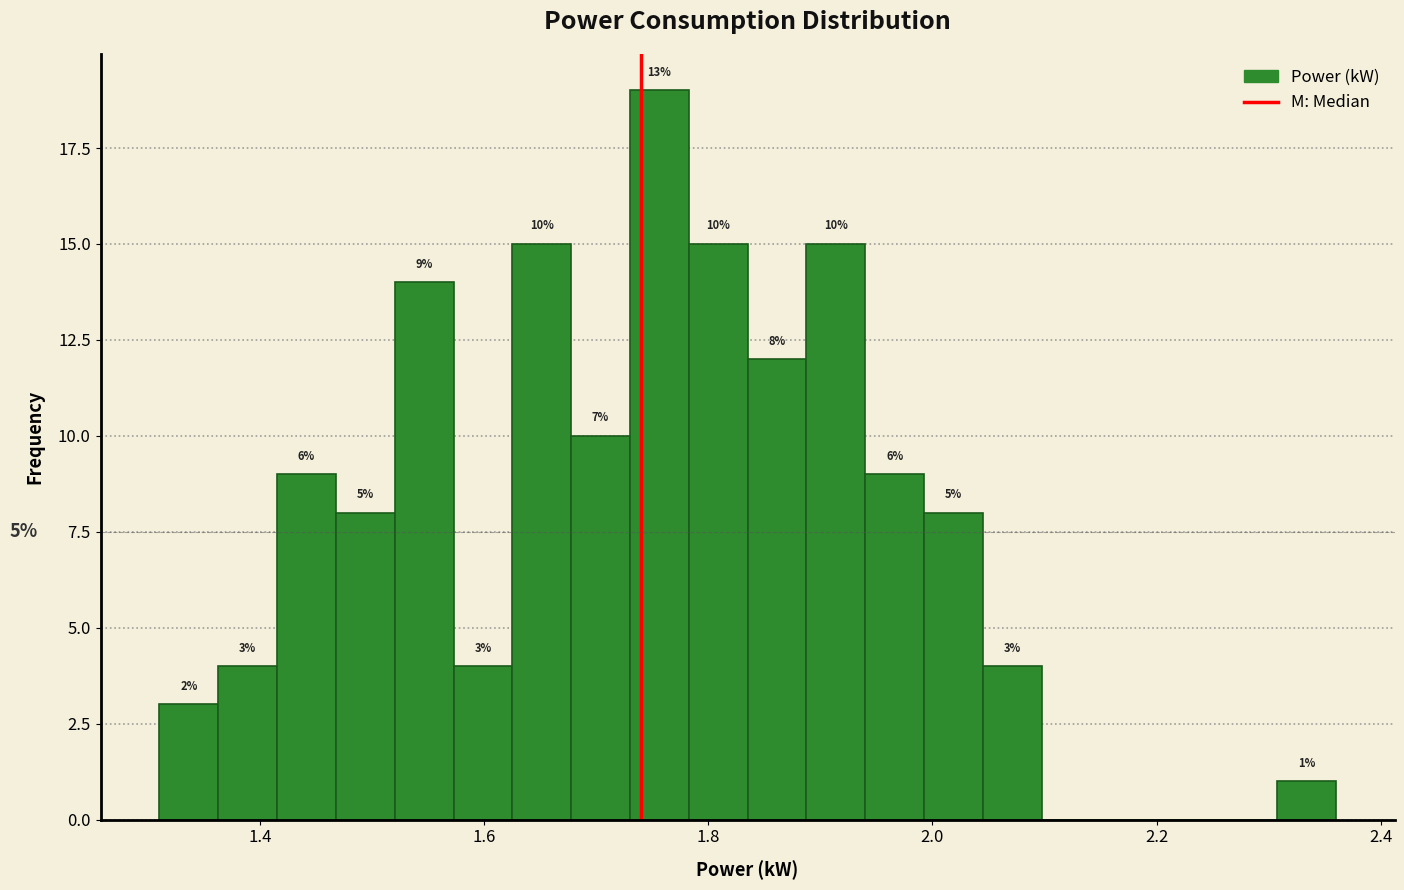

Around what value on the x-axis is the tallest bar? Give the approximate position of its centre, as read against the axis.

1.76